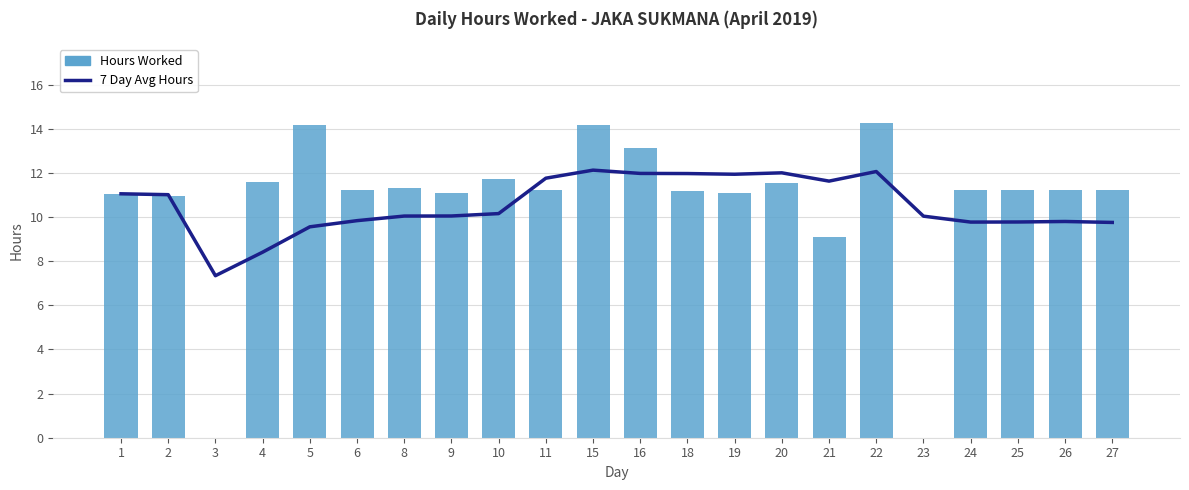

What is the sum of the Hours Worked values at 23 and 26?

11.2